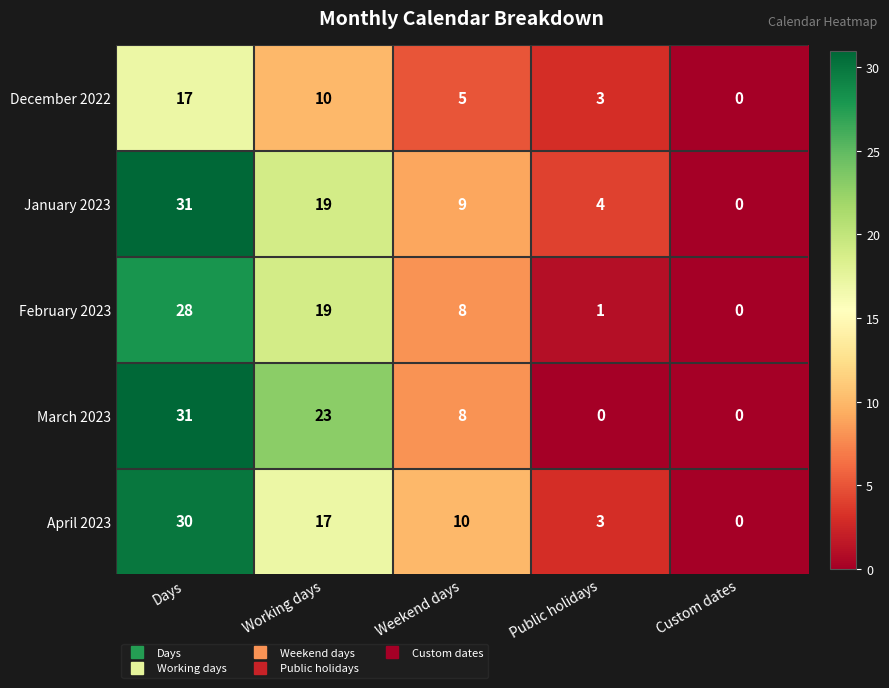

What is the difference between the highest and lowest values at Working days?

13